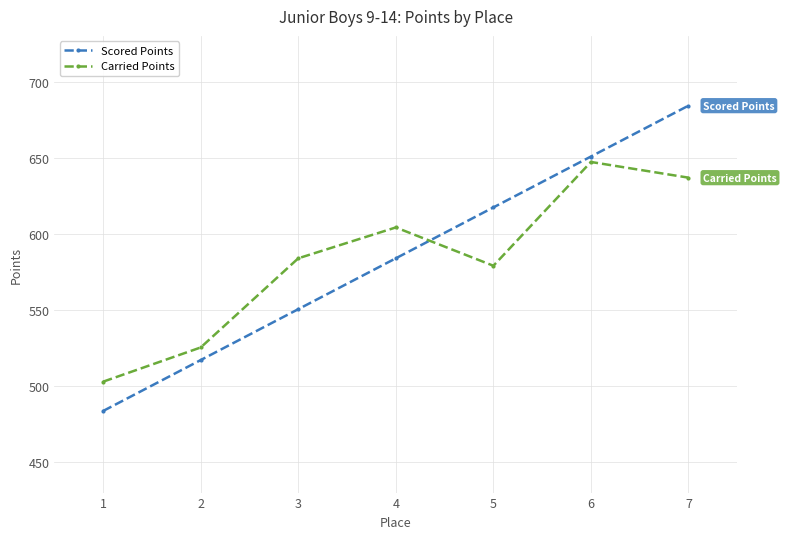

The value of Carried Points at 2 is 525.3. True or false?

True